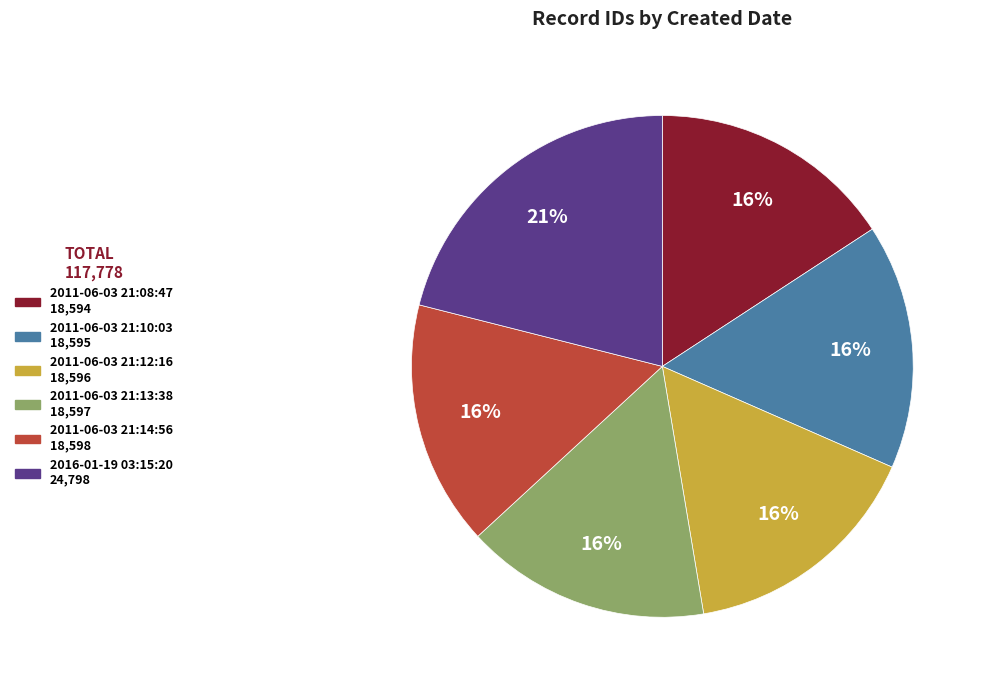

Is it true that 2011-06-03 21:12:16 is 16% of the pie?

True